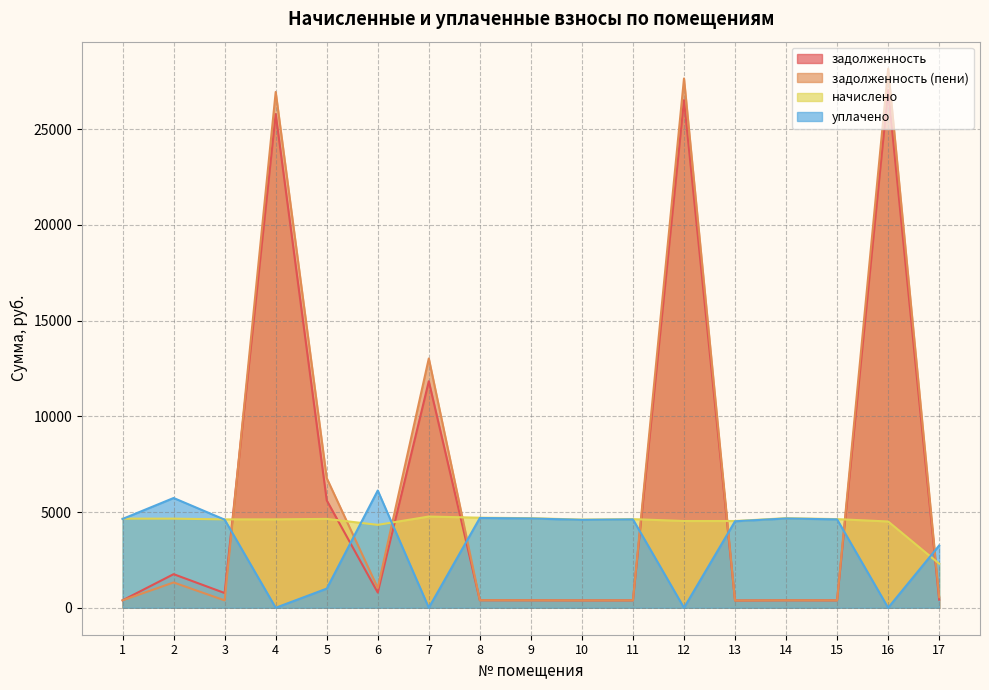

At which label is начислено closest to 3532?

6